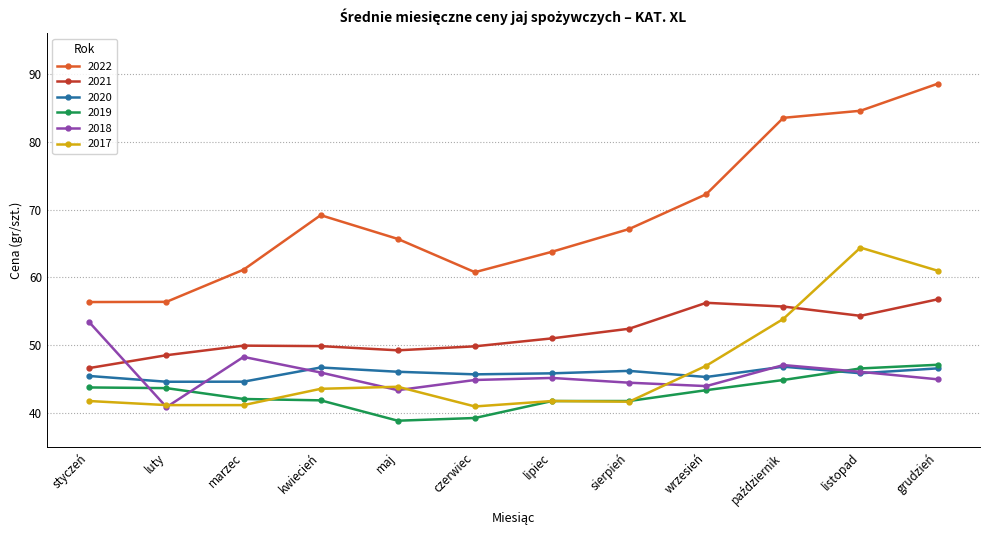

What is the difference between the second highest and minimum values in the 2022 series?

28.2